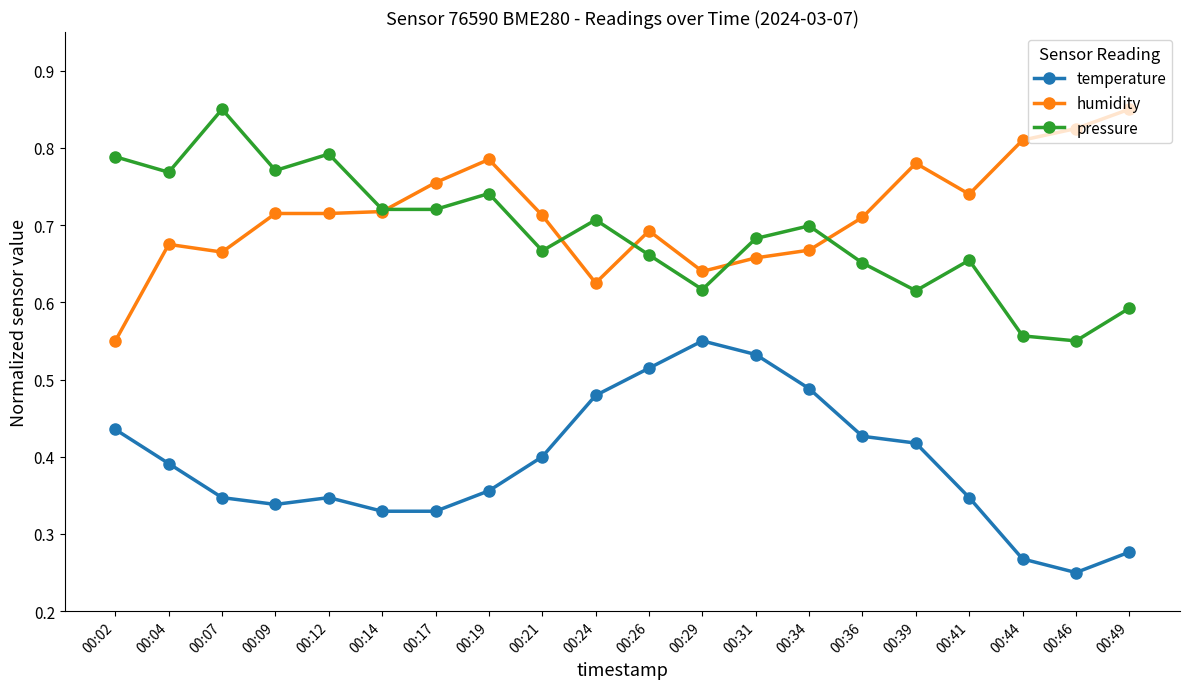

True or false: temperature has more than 0 interior local peaks.

True